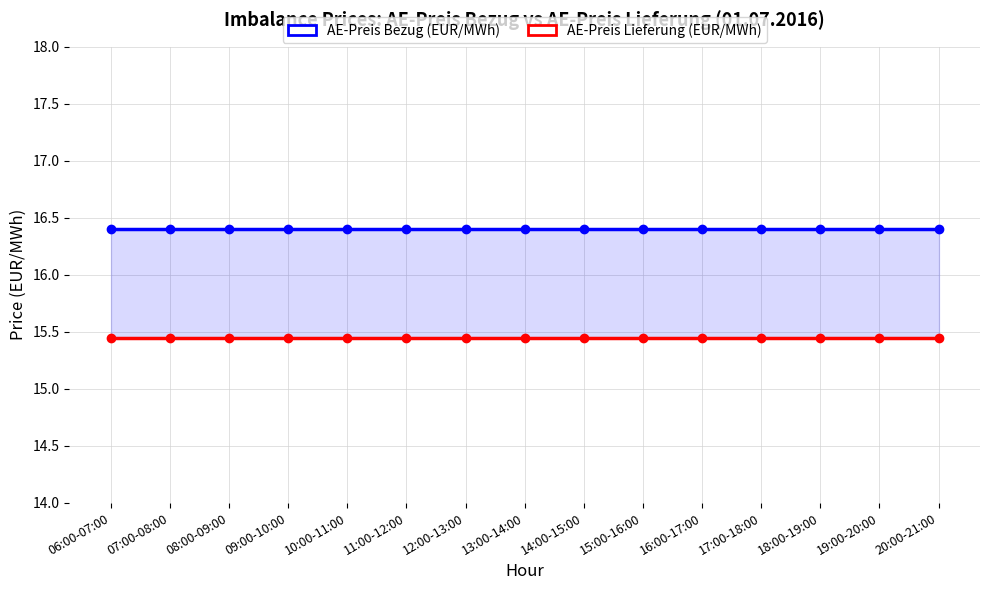

What is the total value across all series at 17:00-18:00?

31.9